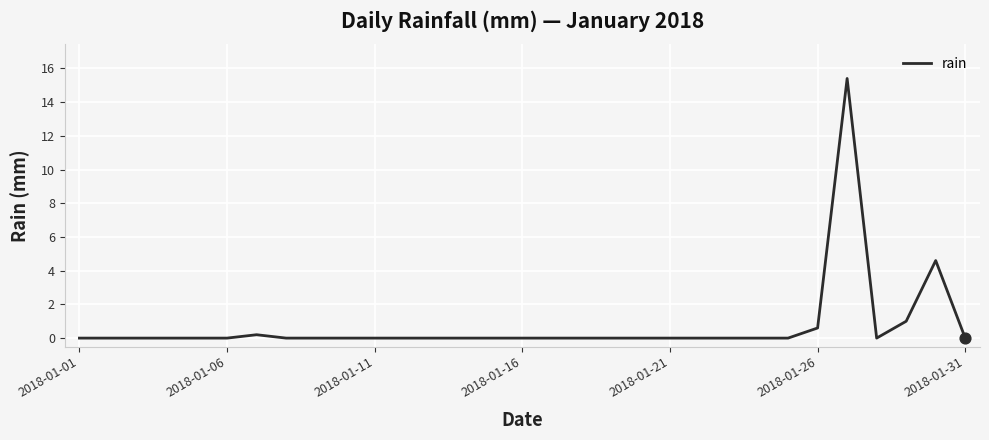

What is the maximum value shown in the chart?

15.4